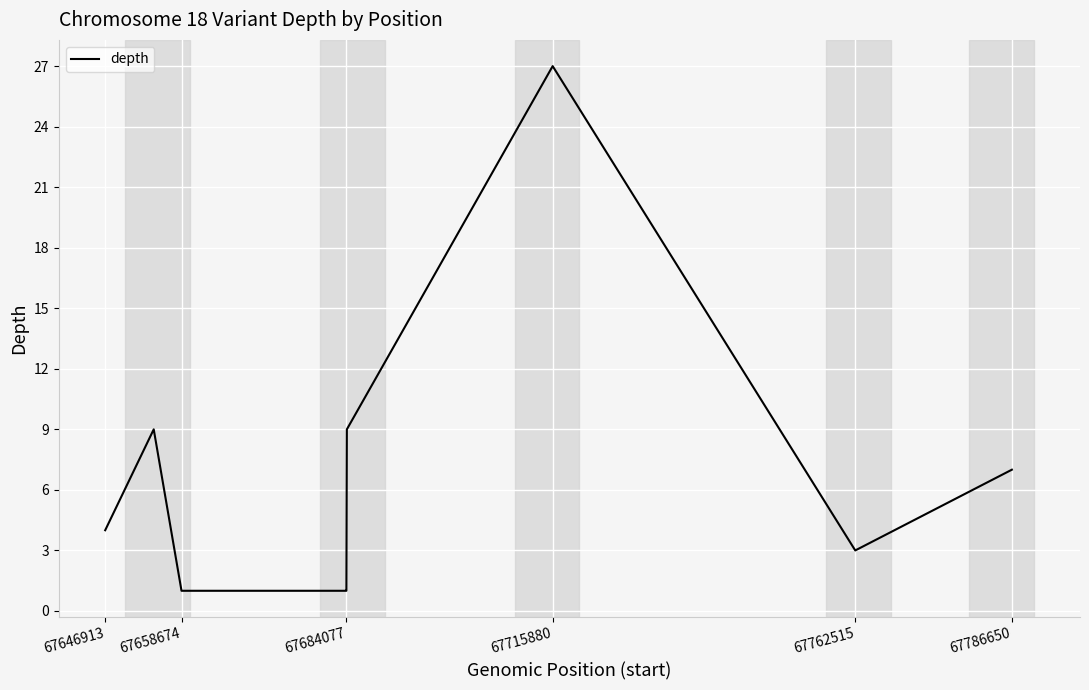

What is the maximum value shown in the chart?

27